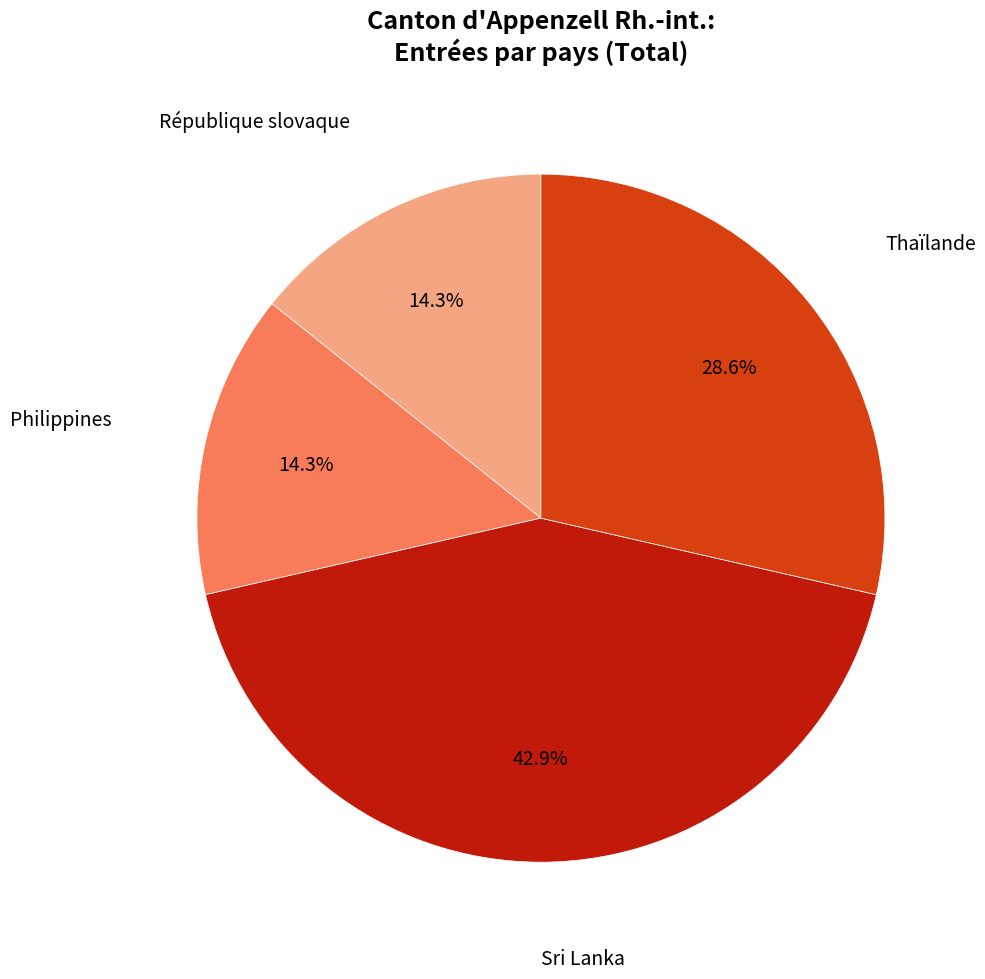

Is there any slice that represents more than half of the pie?

No